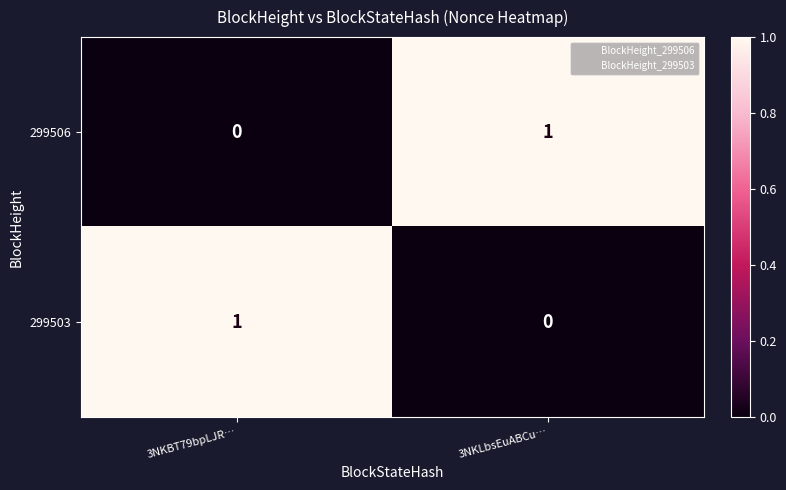

At which label does 299506 reach its peak?

3NKLbsEuABCu…